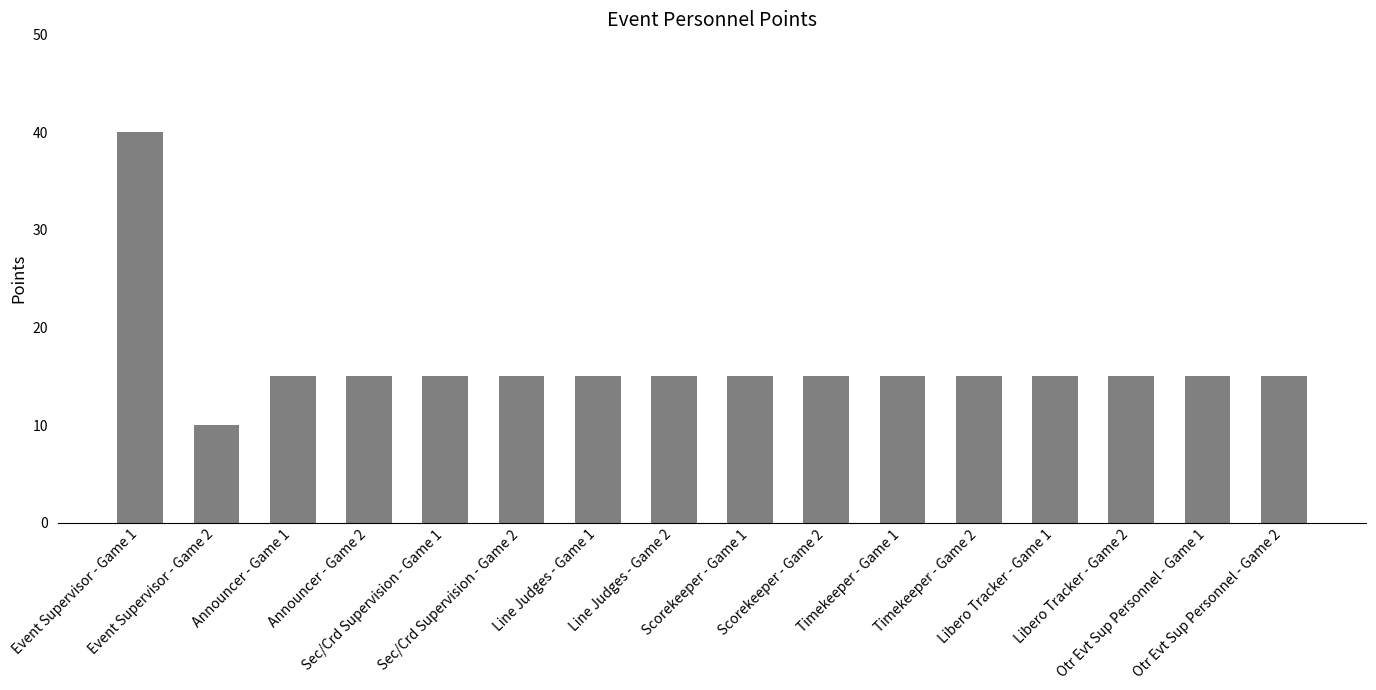

How many categories are shown in the chart?

16